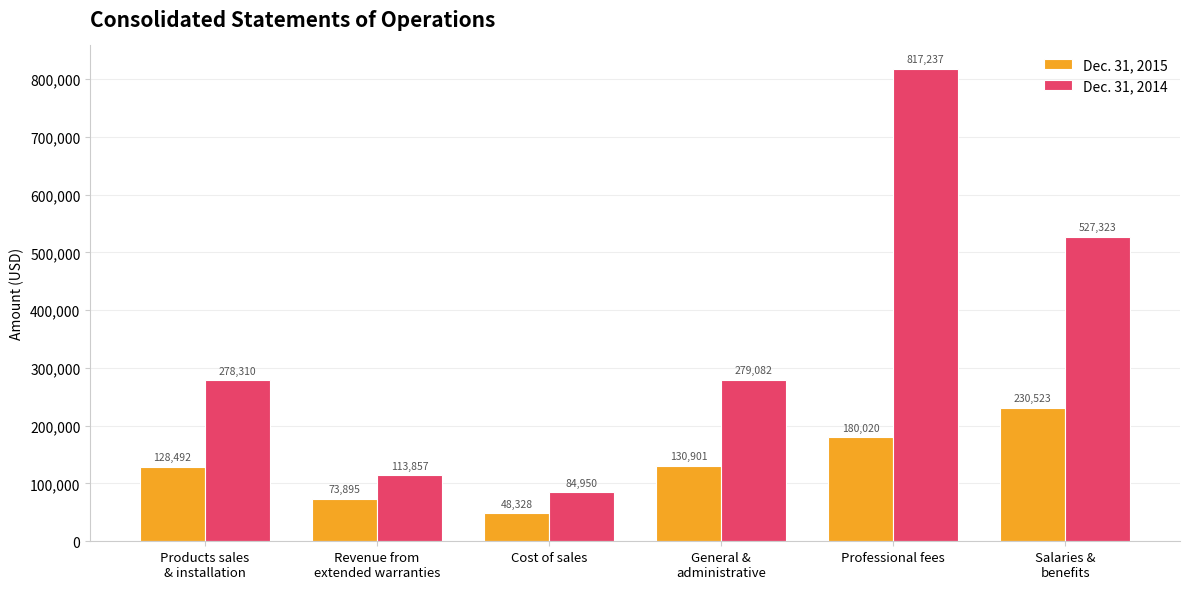

The value of Dec. 31, 2014 at Revenue from
extended warranties is 113857. True or false?

True